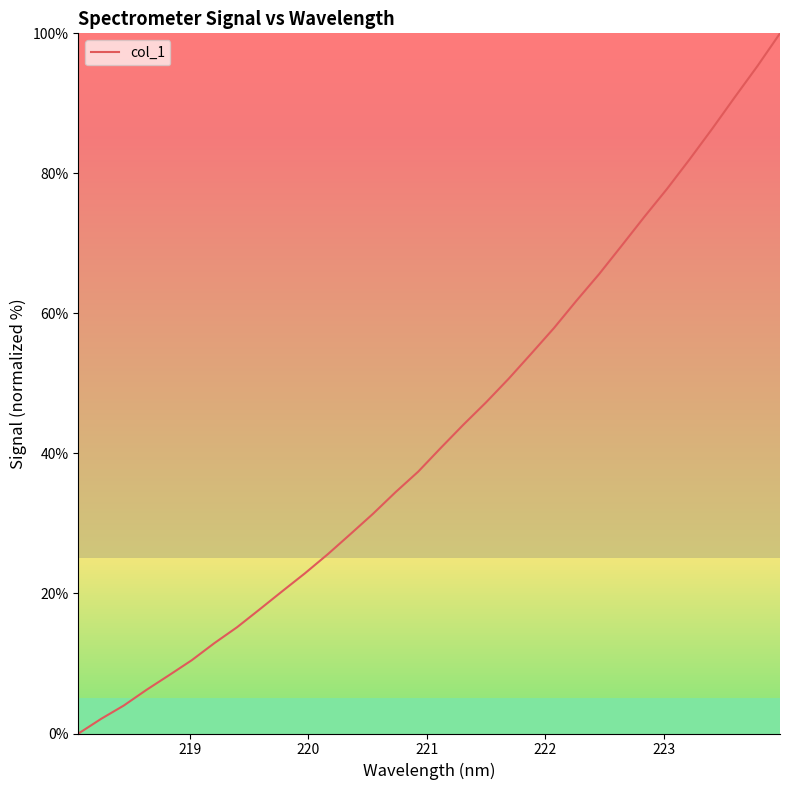

Is this an area chart (filled region under the line)?

No